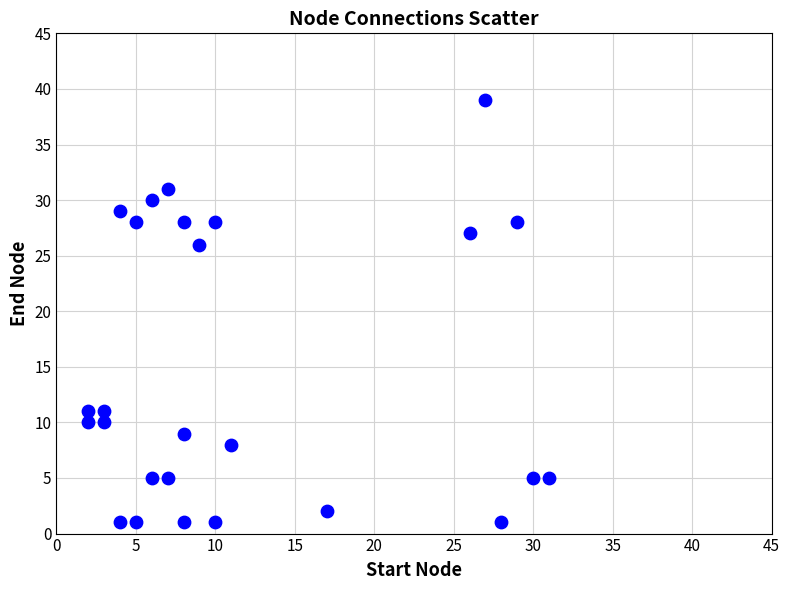

What is the range of Y values (max minus min)?

38